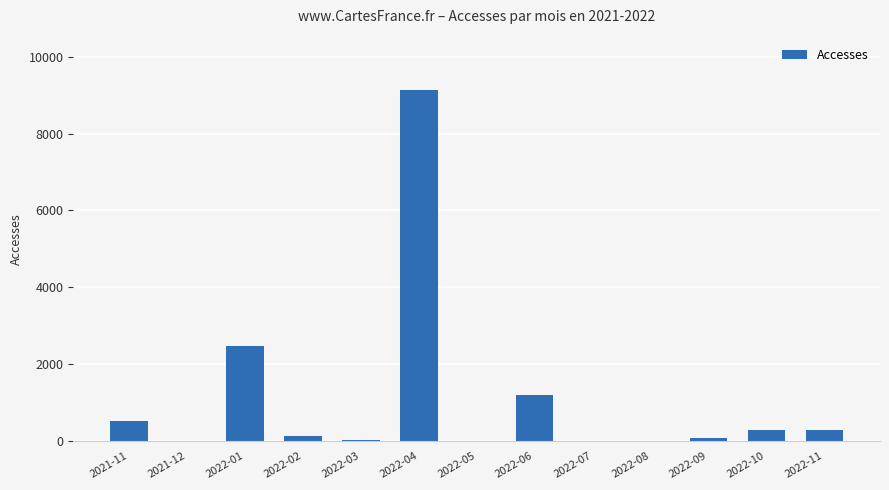

At which category does the chart reach its peak across all series?

2022-04